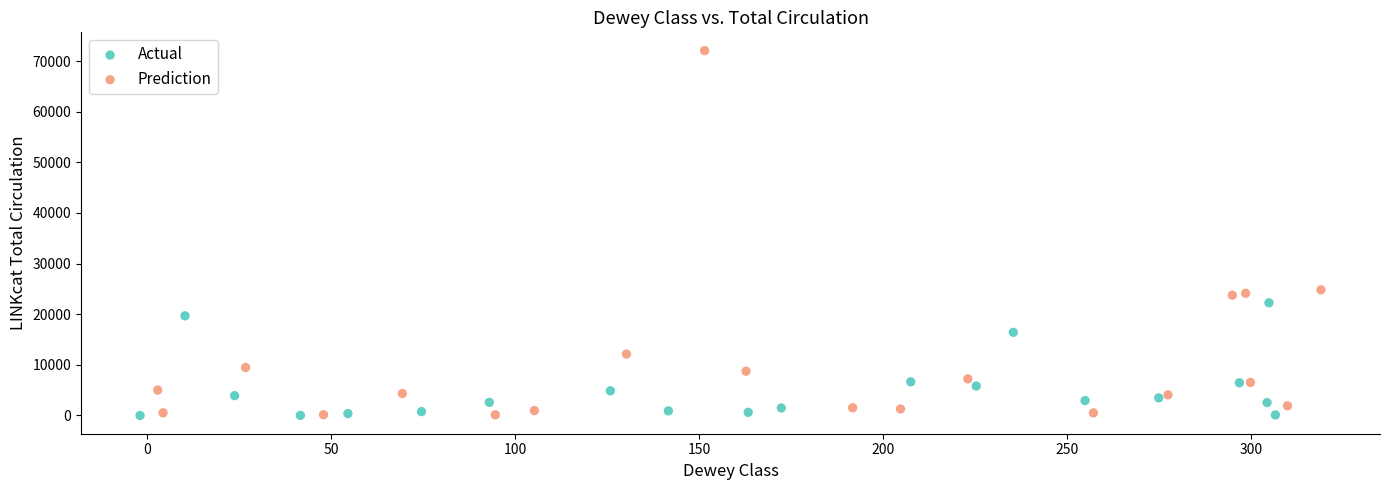

Which series contains the highest Y value?

Prediction